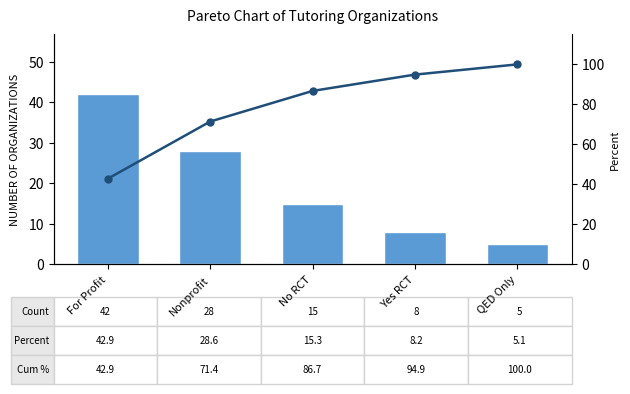

The value of Count at Yes RCT is 1.7. True or false?

False